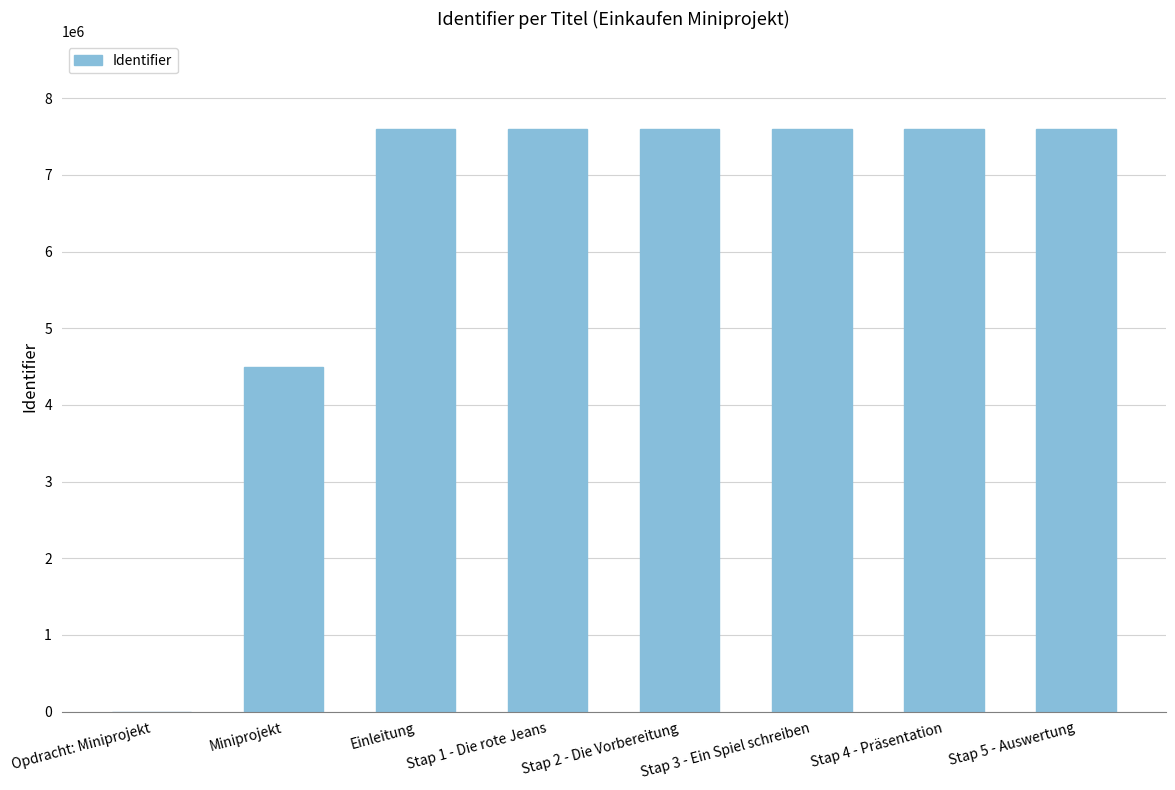

What is the sum of all values?

50105979